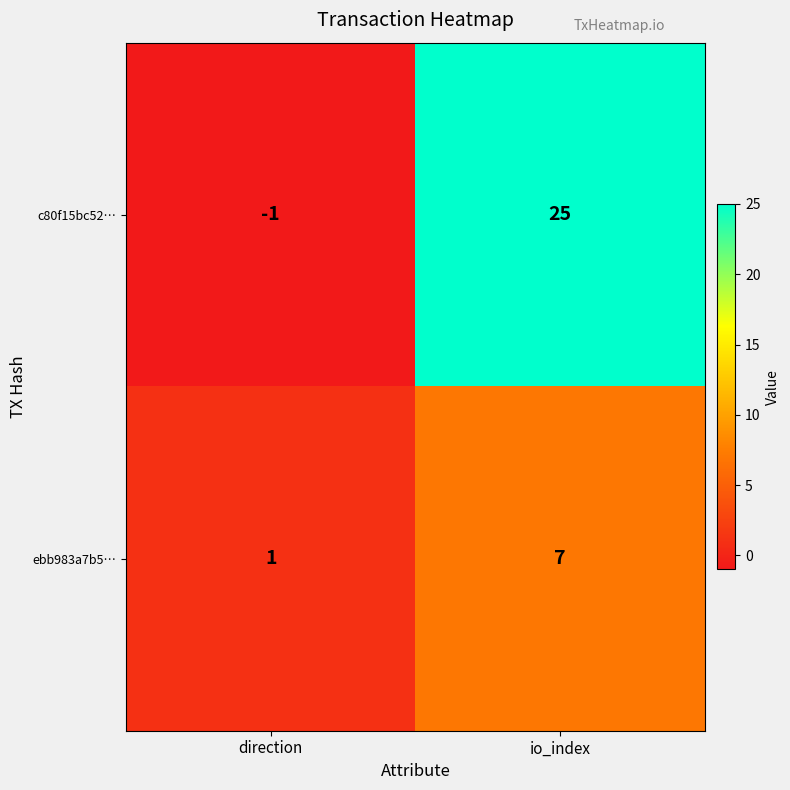

What is the average value of the c80f15bc52… series?

12